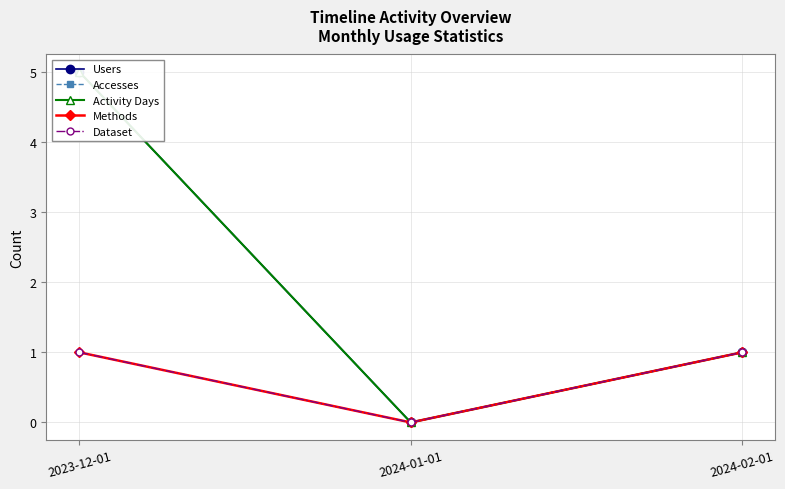

Is the value of Methods at 2023-12-01 greater than the value of Users at 2023-12-01?

No